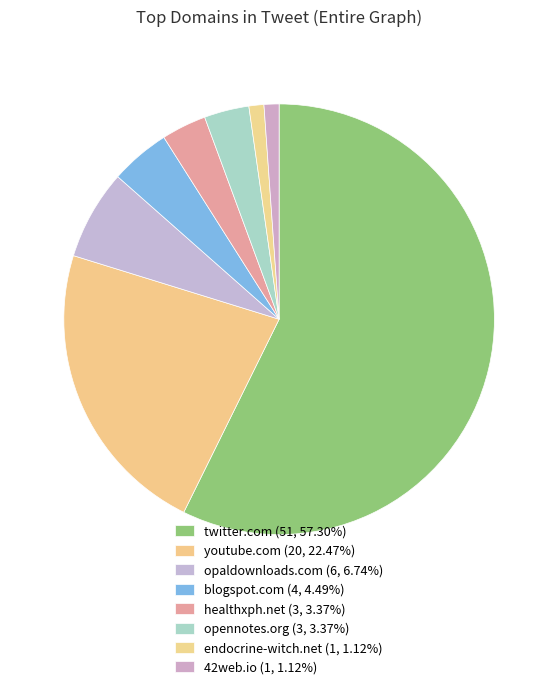

What percentage is the endocrine-witch.net slice, to the nearest percent?

1%